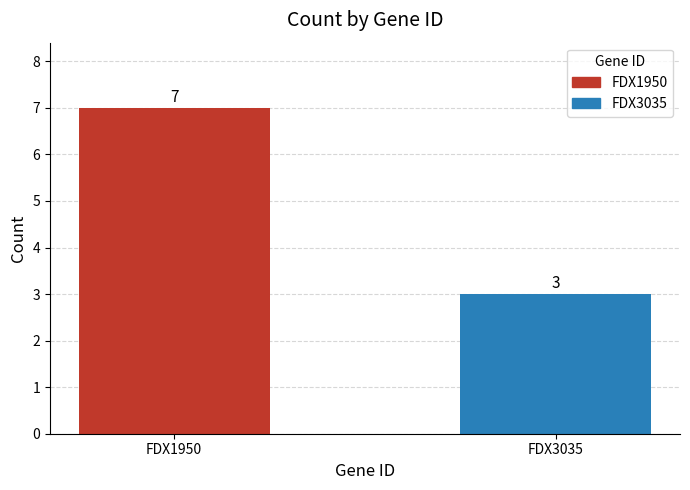

How many values are between 3 and 7?

2